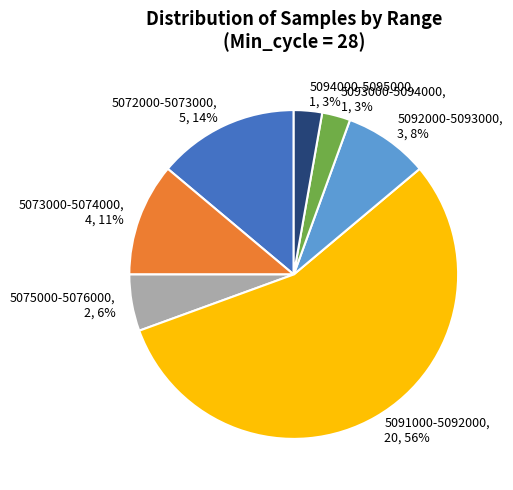

Count the number of slices in the pie.

7